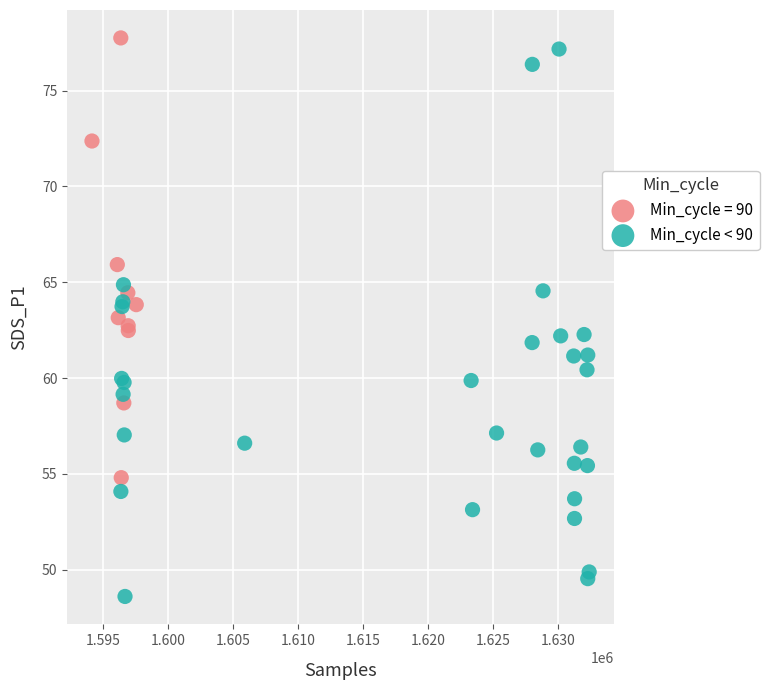

Which series has the widest spread of Y values?

Min_cycle < 90